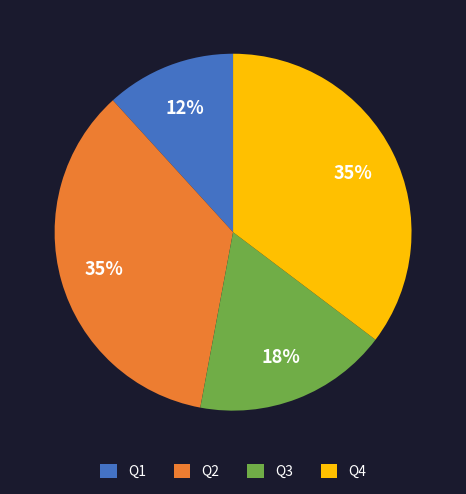

Between Q3 and Q2, which is larger?

Q2